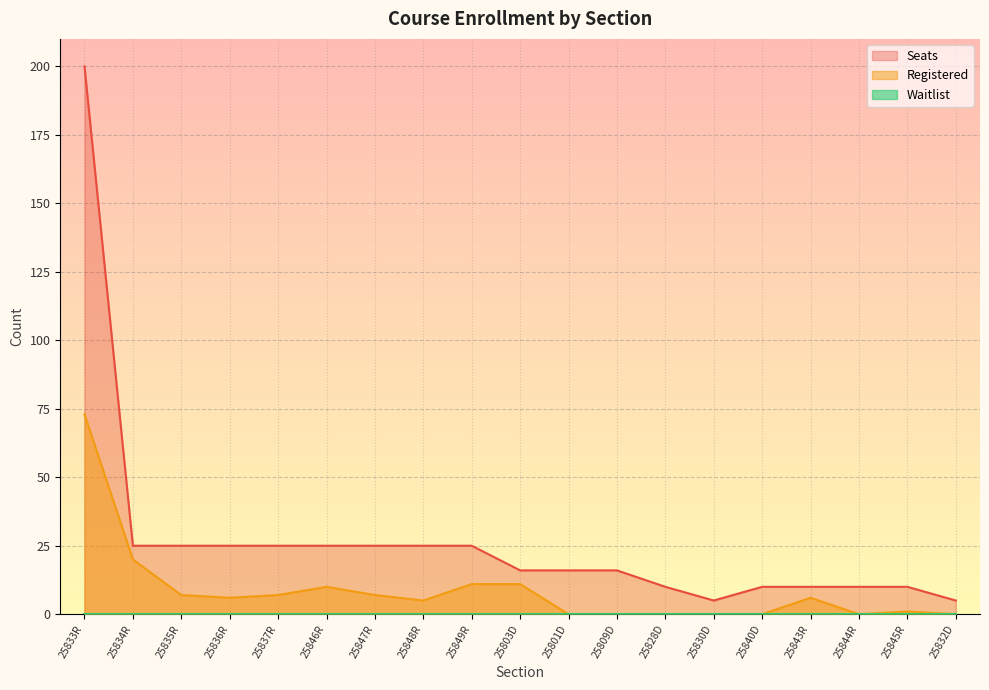

How many lines are shown in the chart?

3